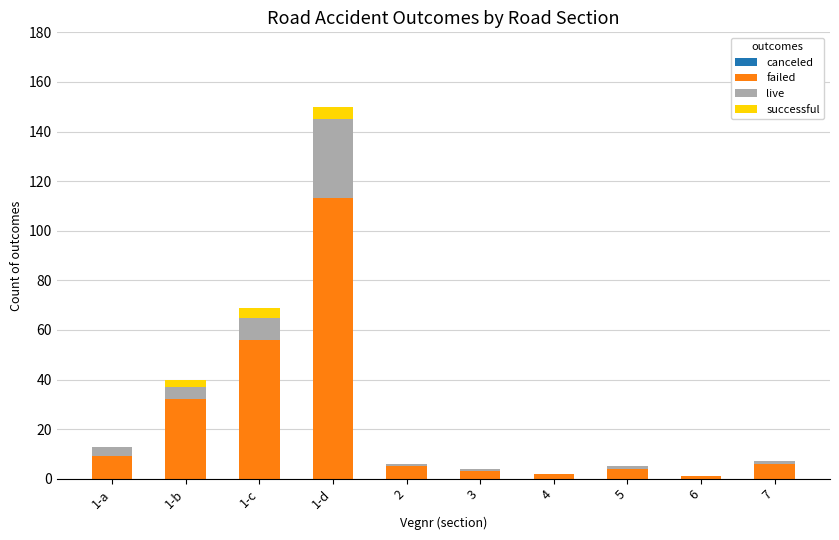

Which category has the highest value in the failed series?

1-d